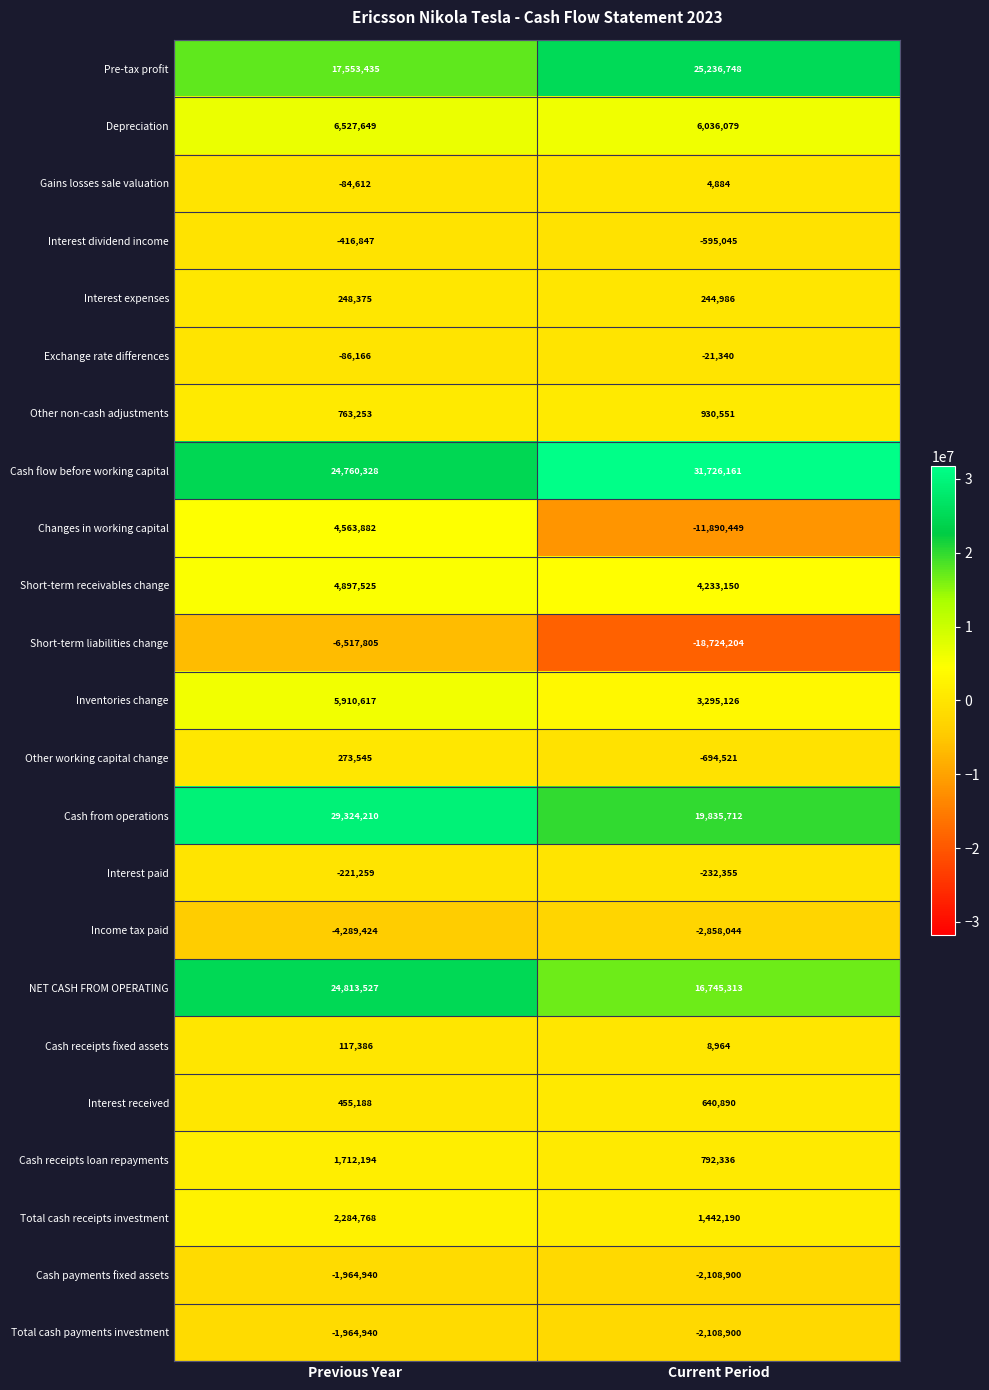

Between Previous Year and Current Period, which series saw the biggest shift?

Changes in working capital